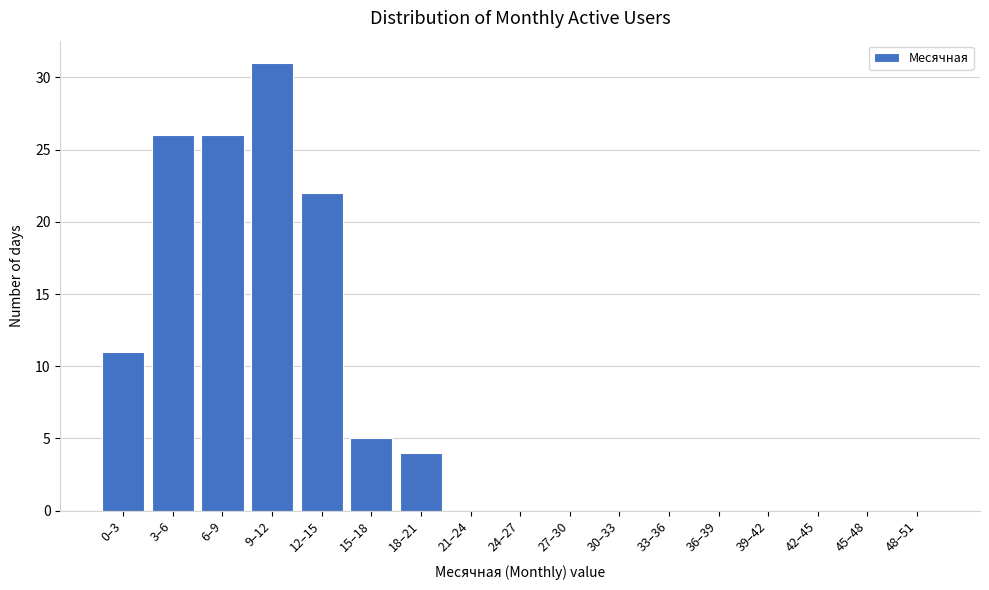

Reading left to right, what are all the values shown in this chart?

0–3=11	3–6=26	6–9=26	9–12=31	12–15=22	15–18=5	18–21=4	21–24=0	24–27=0	27–30=0	30–33=0	33–36=0	36–39=0	39–42=0	42–45=0	45–48=0	48–51=0